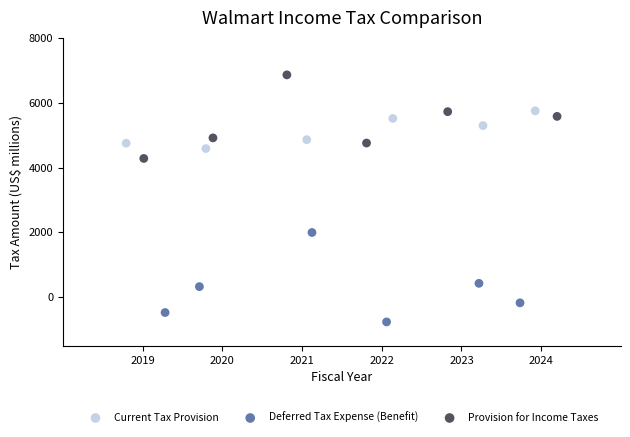

Which series reaches the maximum Y coordinate?

Provision for Income Taxes